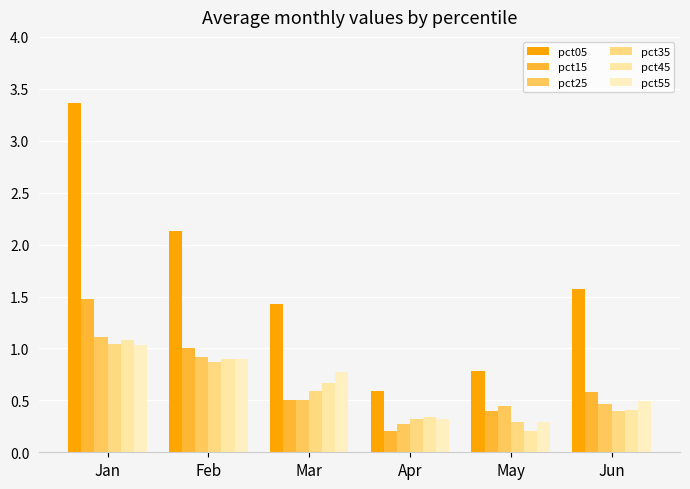

At which category is the sum across all series the highest?

Jan